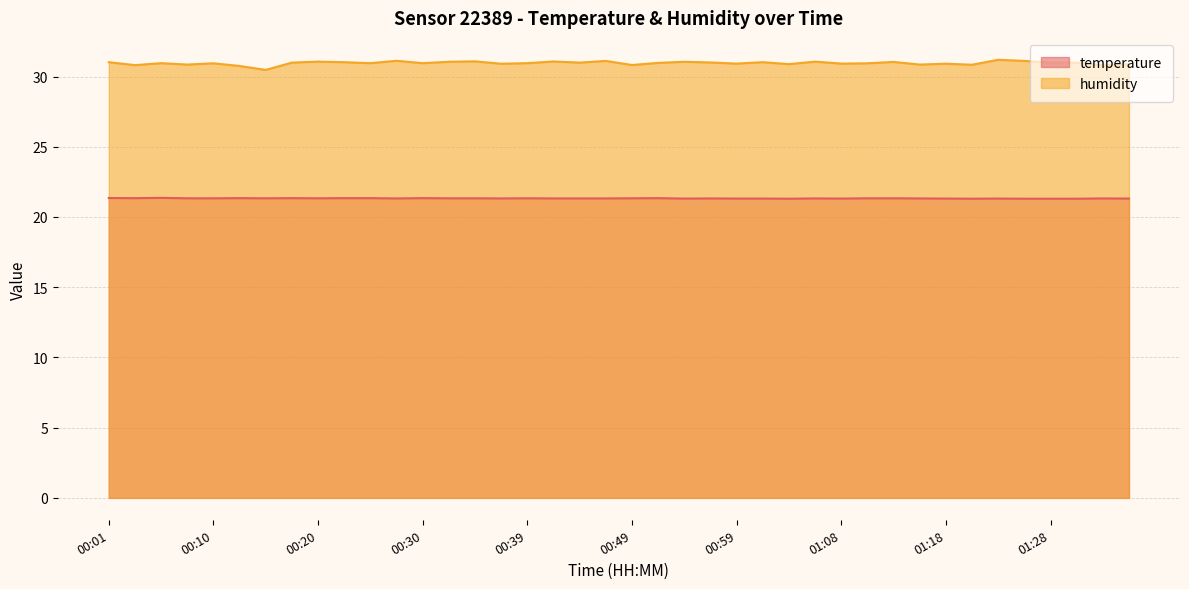

What is the value of the temperature point at the 18th from the left?

21.3